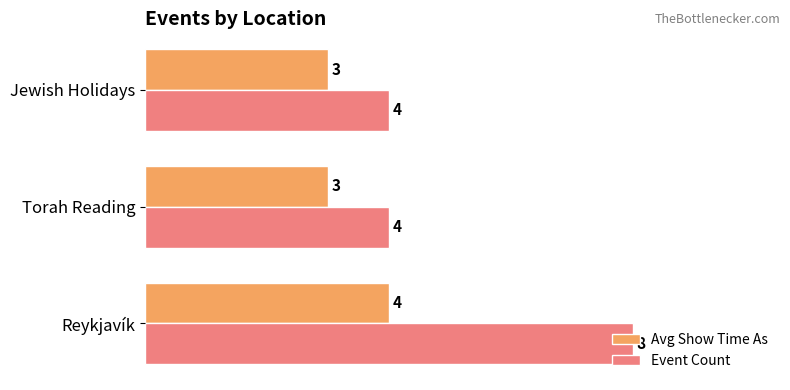

What is the smallest value displayed?

3